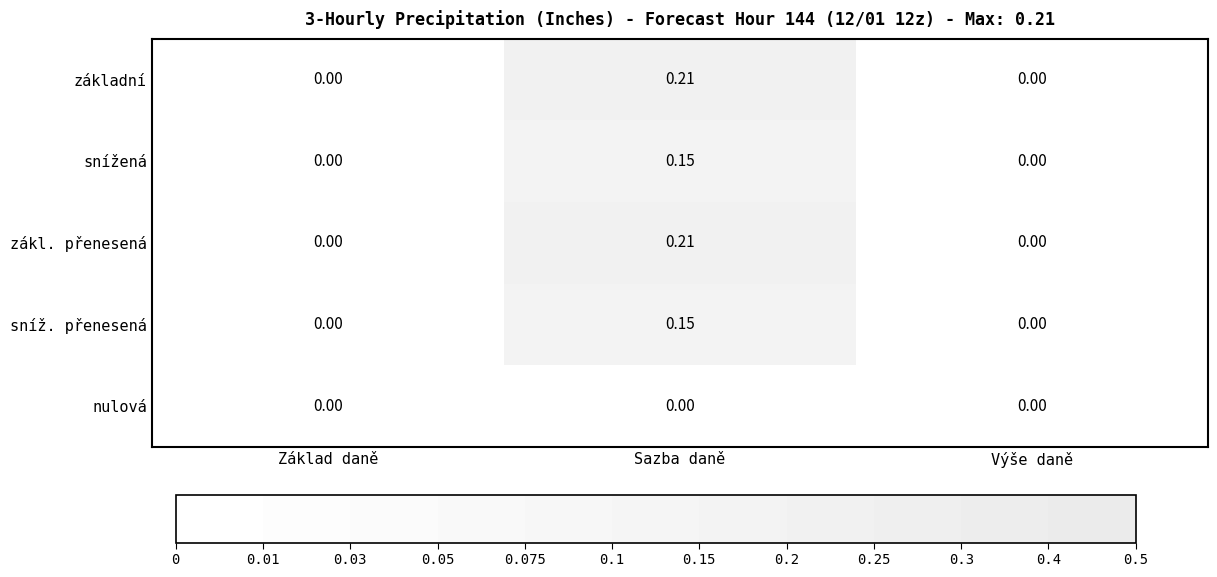

How many series are shown in this chart?

5